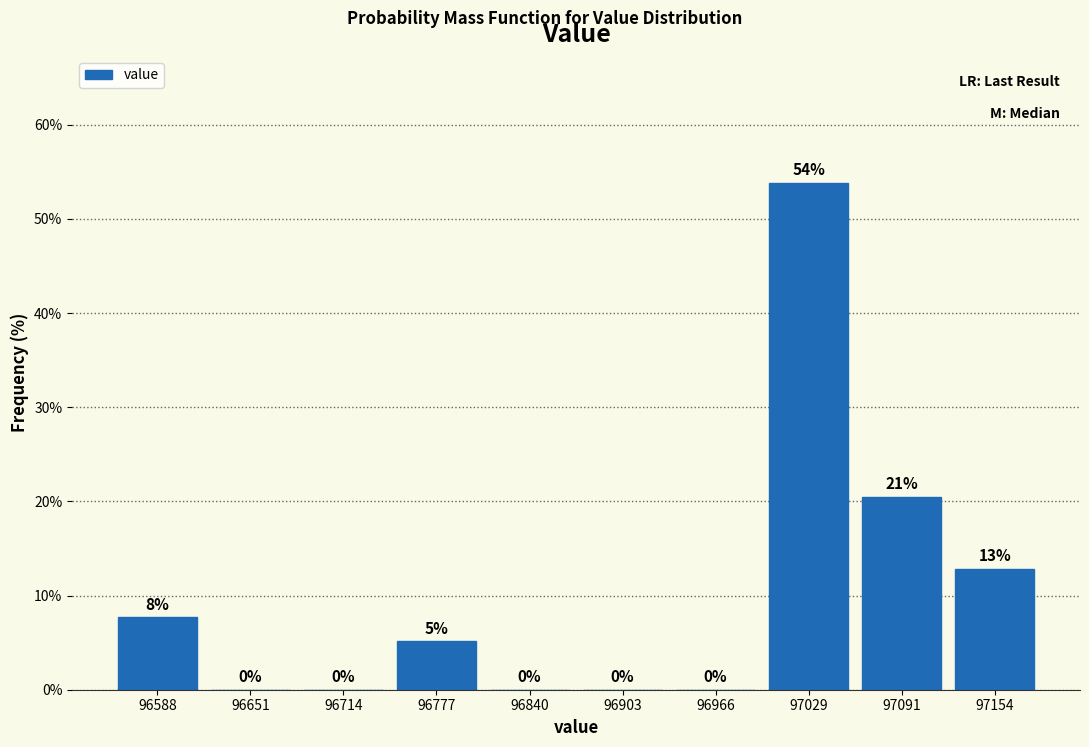

Over which range of the x-axis is the bar tallest?

97000 to 97060